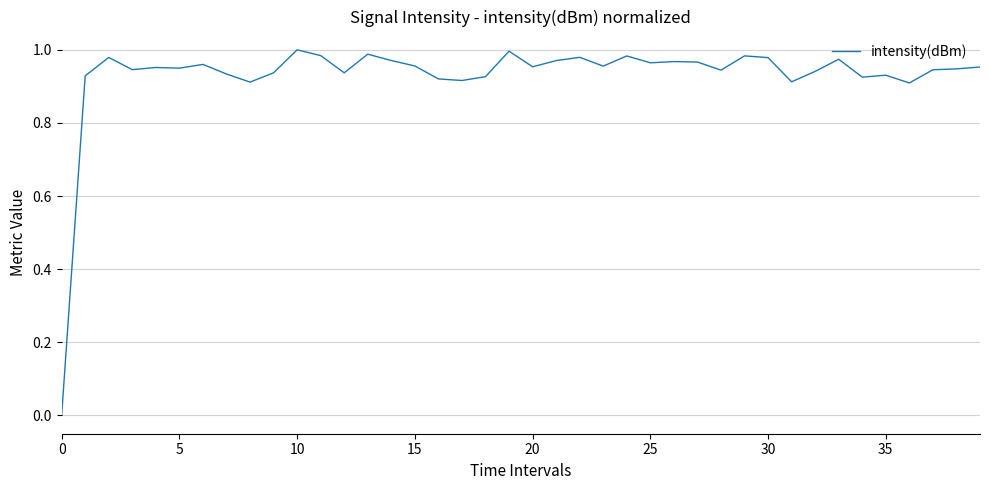

The chart shows a value of 1.0 at 10. True or false?

True